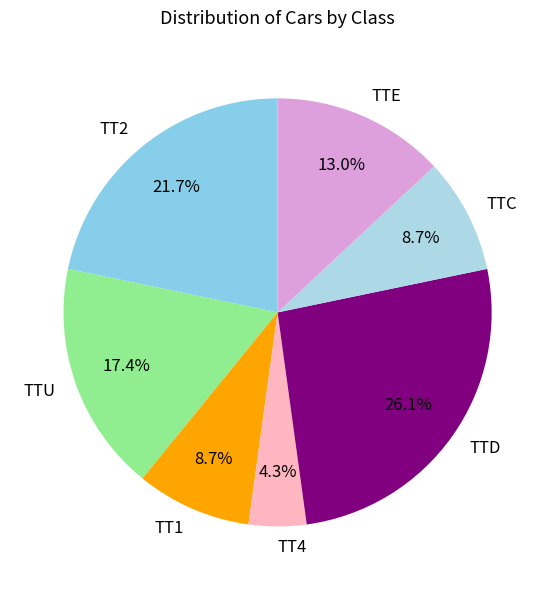

Is TTU the majority of the pie?

No